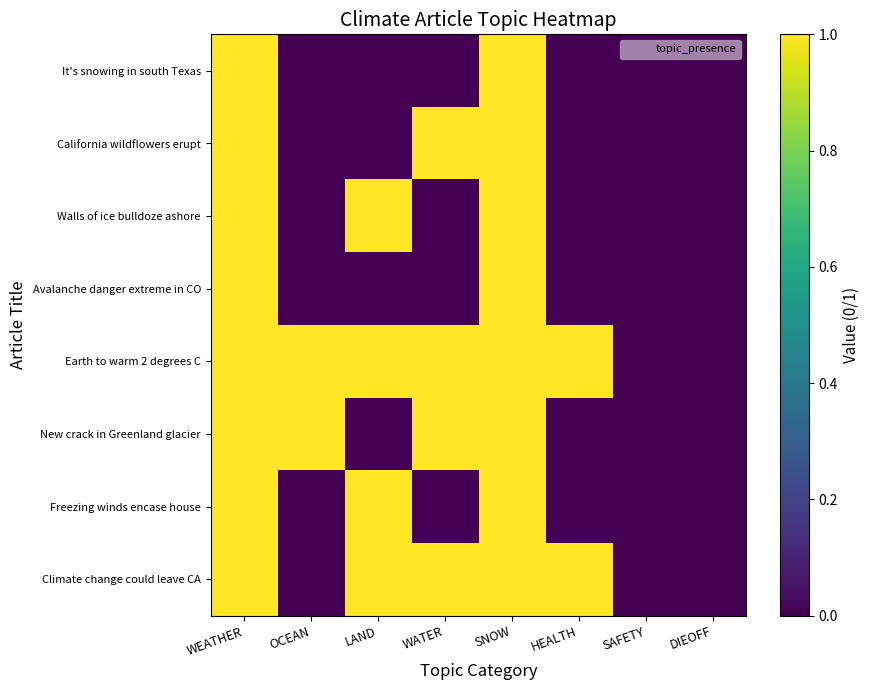

Which has a higher value, HEALTH or LAND?

HEALTH